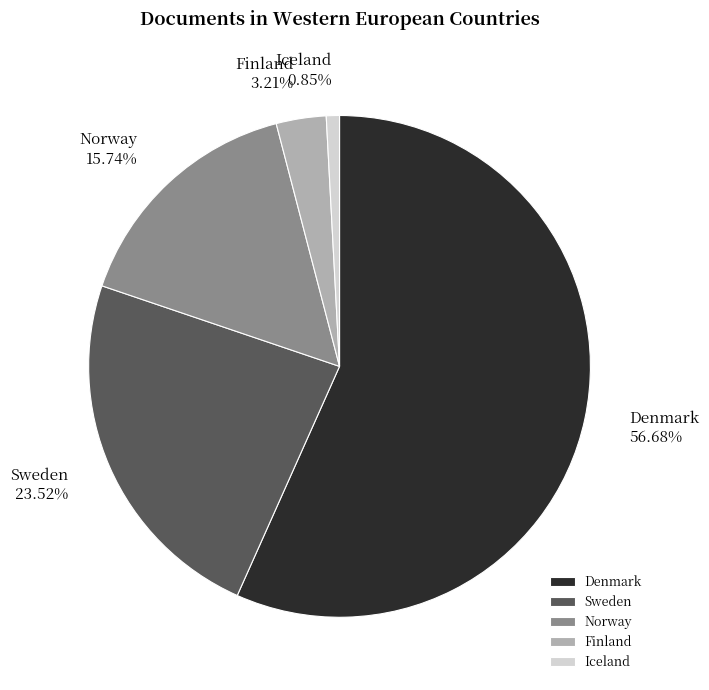

The Norway slice represents 16% of the pie. True or false?

True